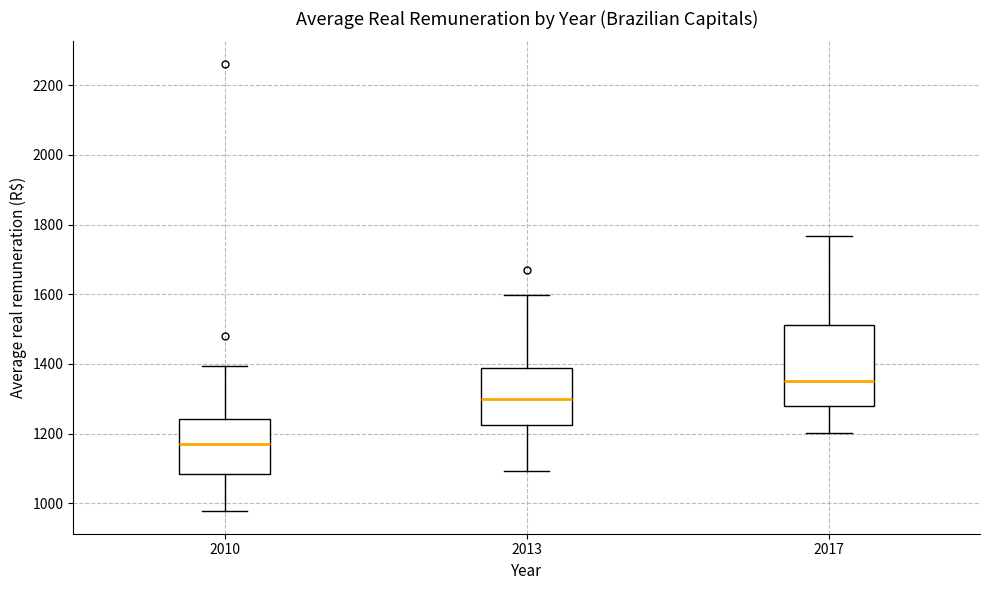

Which box's median line is the highest?

2017